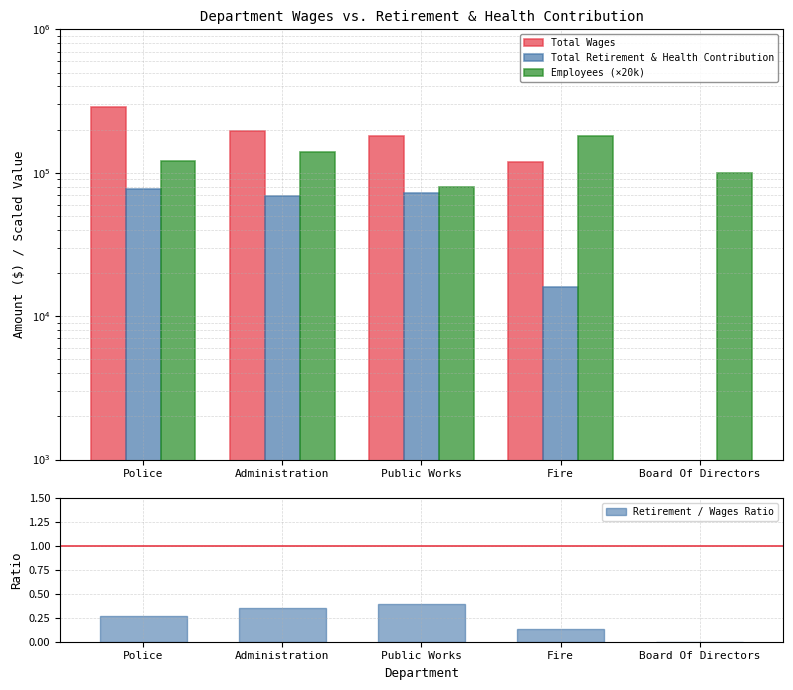

At which label does Total Retirement & Health Contribution first exceed 68912?

Police